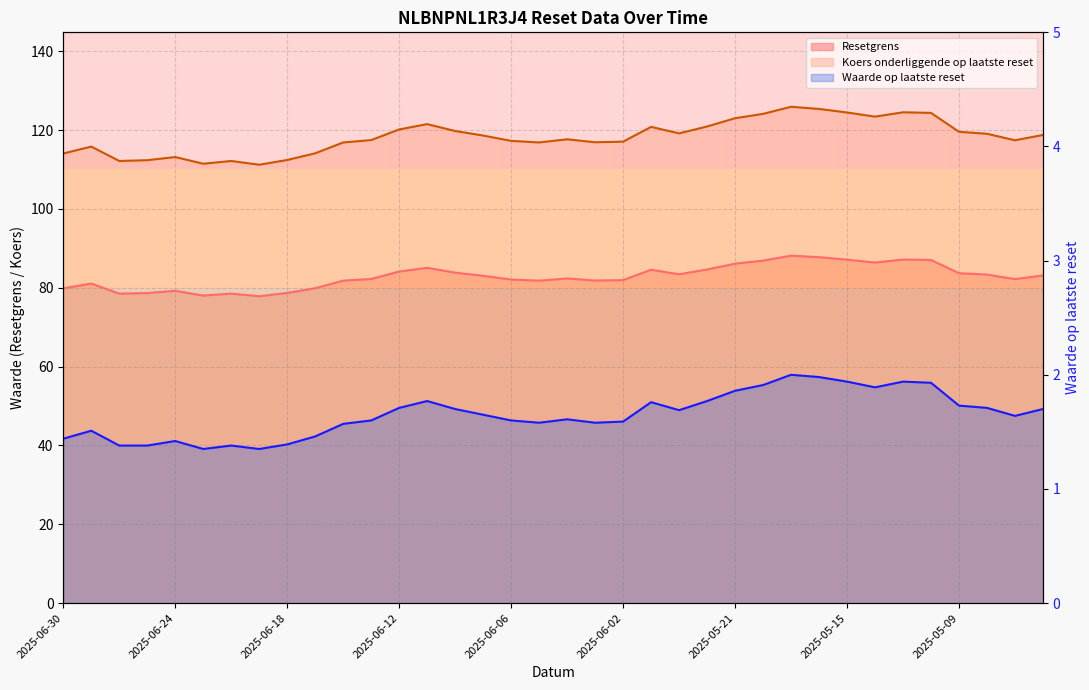

At which label is Koers onderliggende op laatste reset closest to 118?

2025-06-04